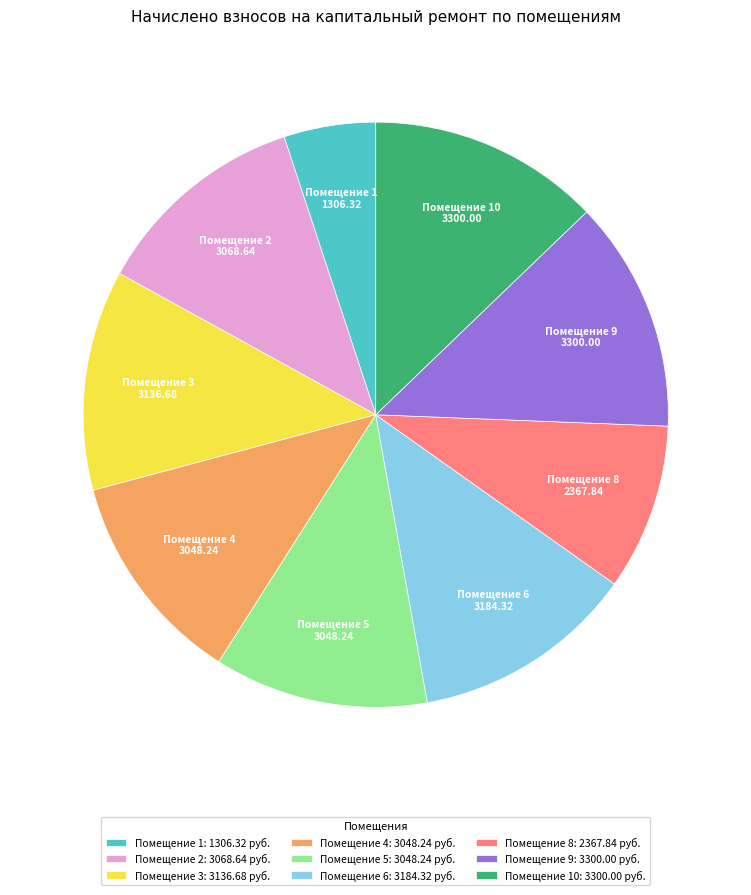

What is the ratio of the value at Помещение 8: 2367.84 руб. to the value at Помещение 1: 1306.32 руб.?

1.8